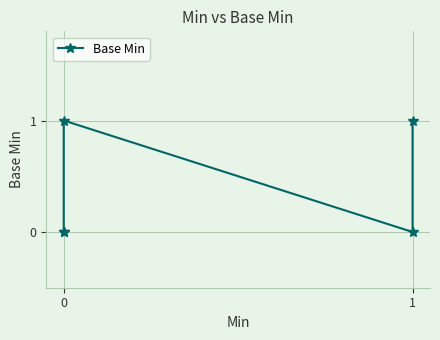

True or false: there are more than 1 points higher than both neighbors.

False